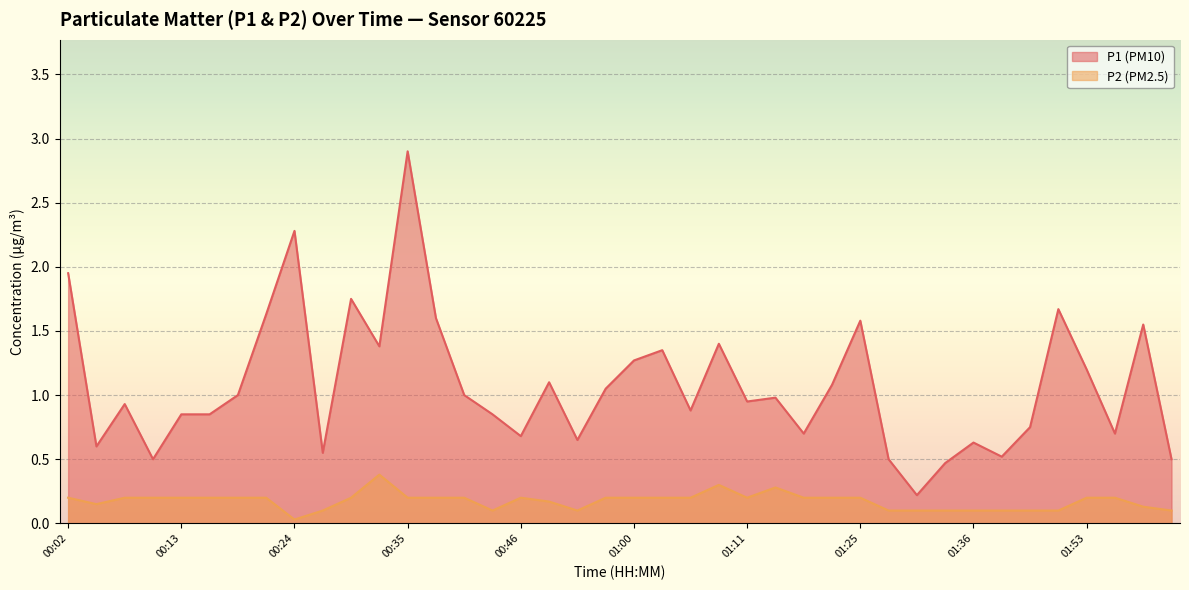

What is the sum of the P2 values at 00:44 and 00:24?

0.1